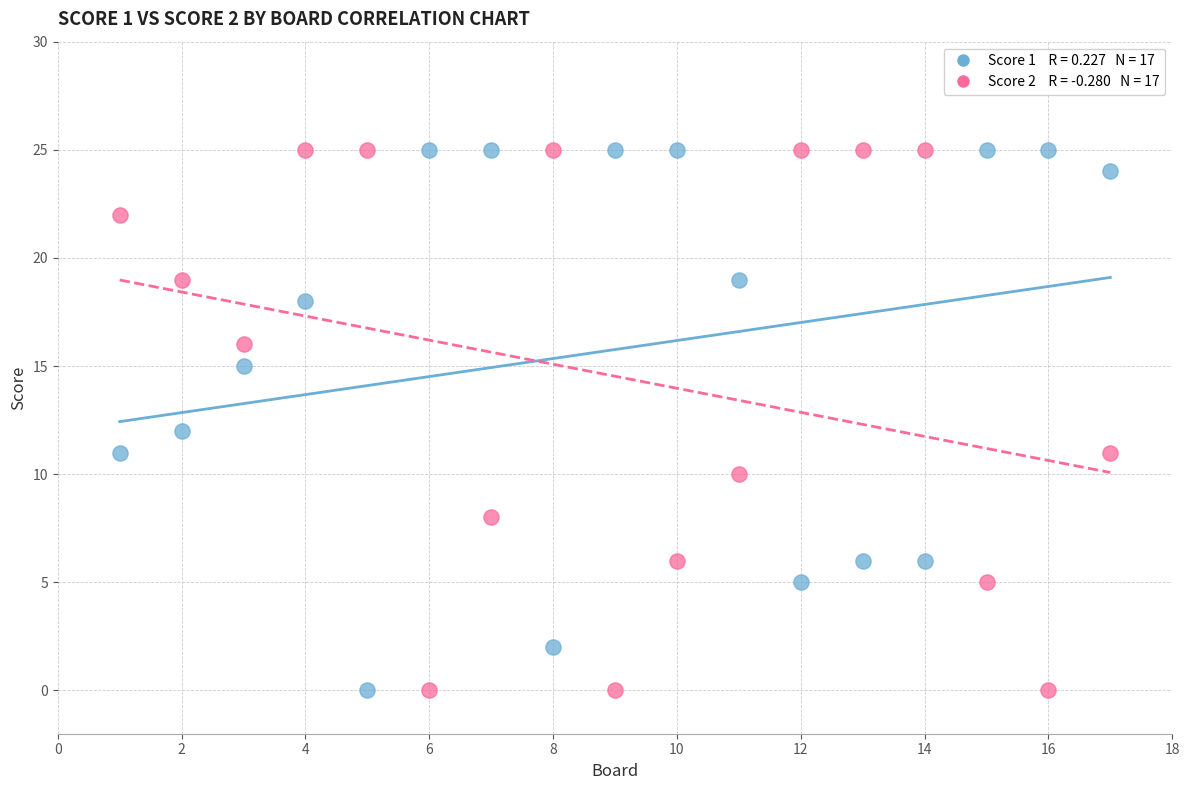

Across all data points, what is the range of Y values (max minus min)?

25